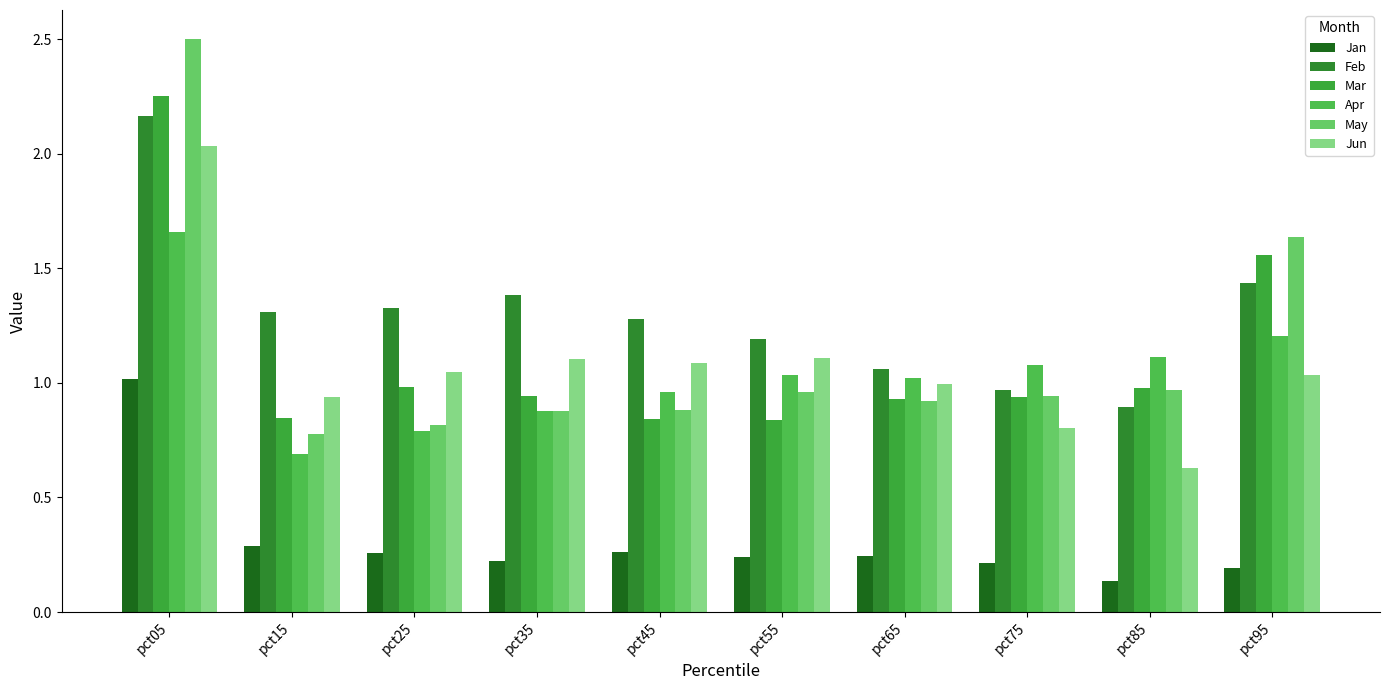

What value does the Feb series have at pct15?

1.3